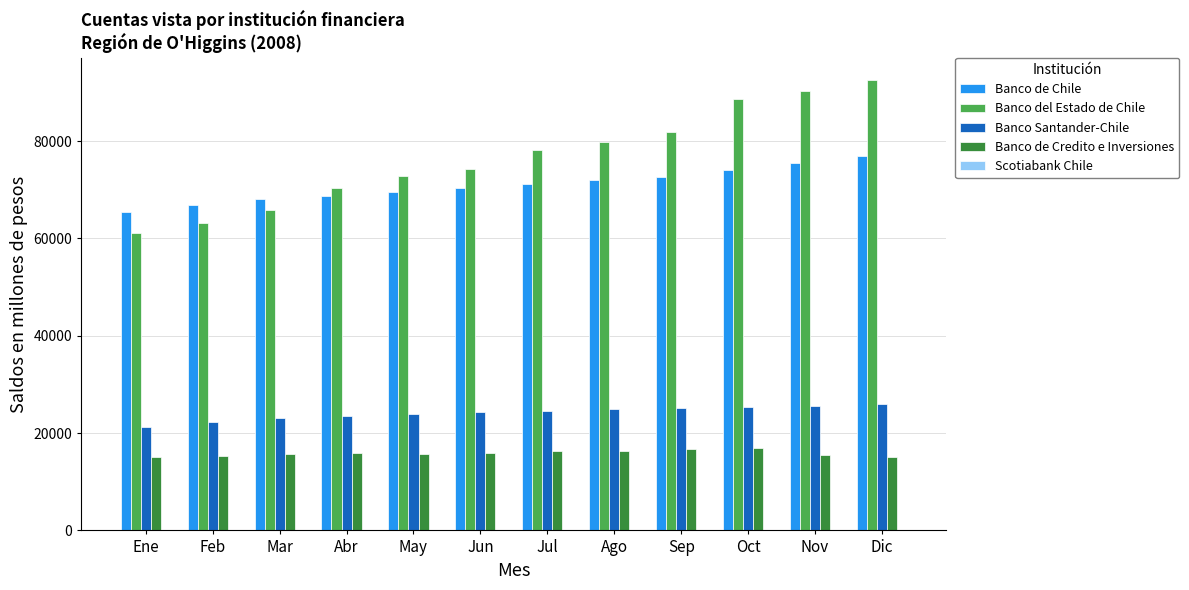

Which series changed the most between Mar and Oct?

Banco del Estado de Chile